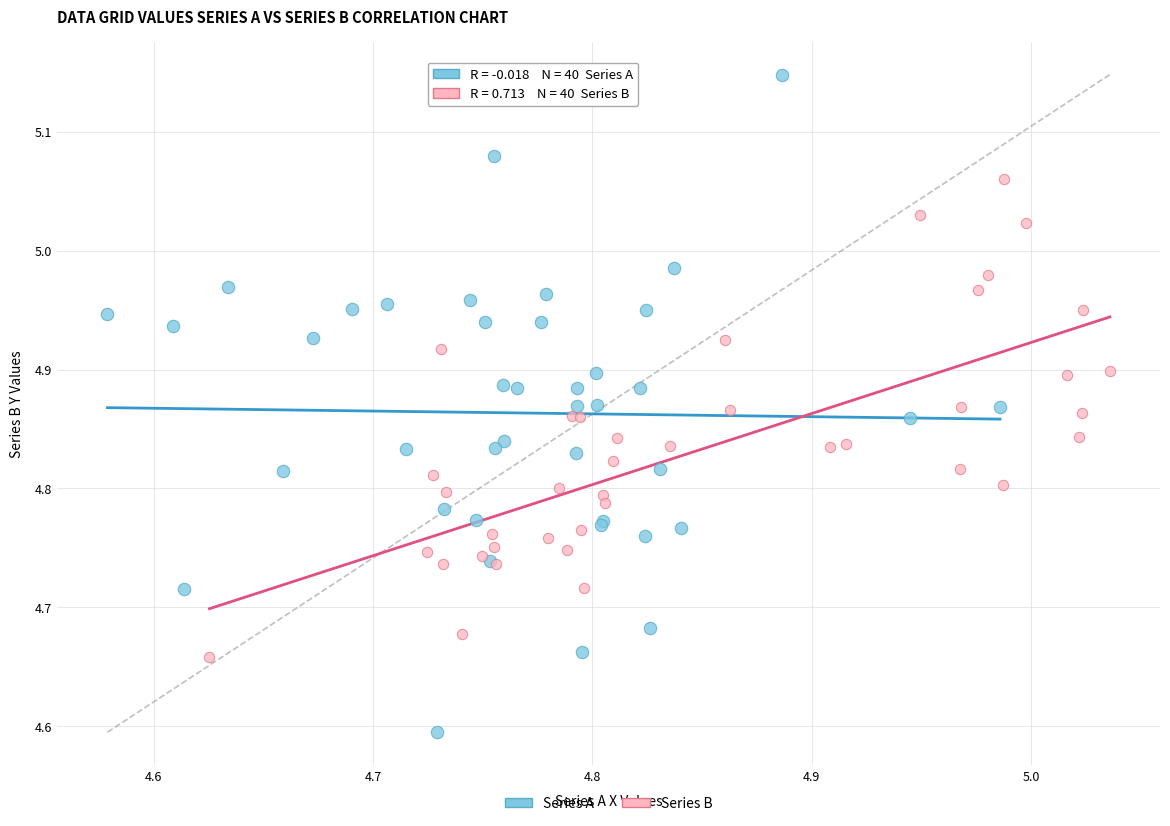

Which series contains the highest Y value?

Series A